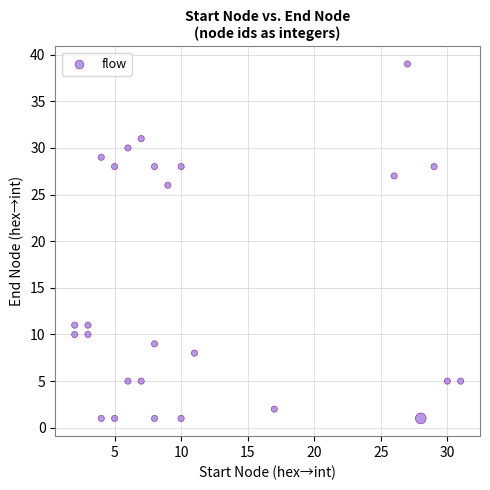

What is the range of X values (max minus min)?

29